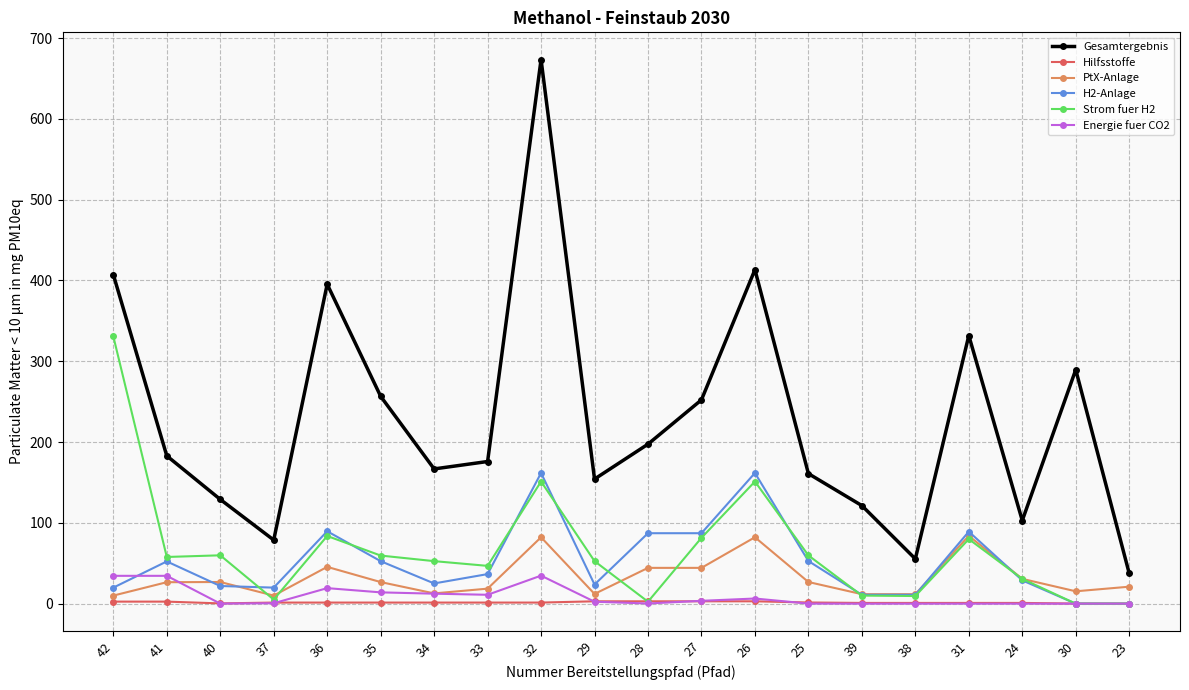

True or false: Energie fuer CO2 and Gesamtergebnis intersect in this chart.

False